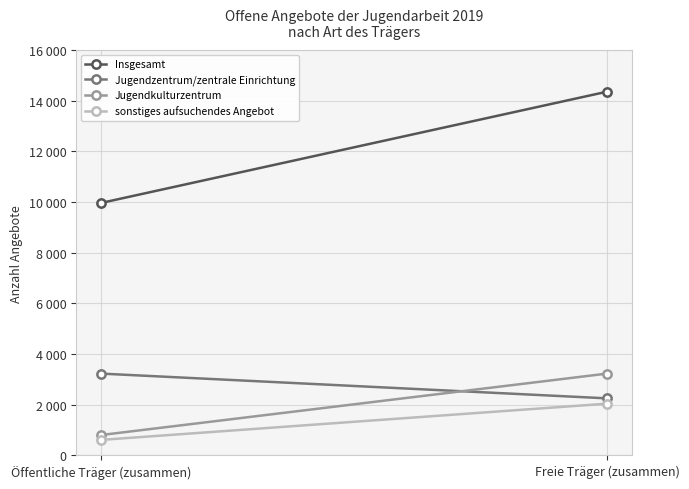

Rank the categories by Insgesamt value from highest to lowest.

Freie Träger (zusammen), Öffentliche Träger (zusammen)